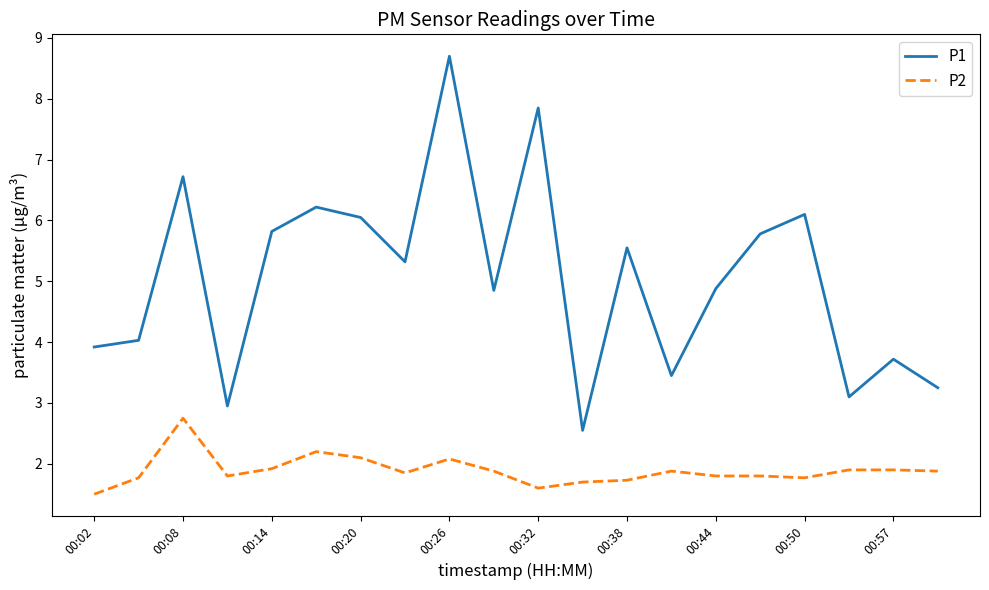

List the series in order of their peak value, lowest first.

P2, P1